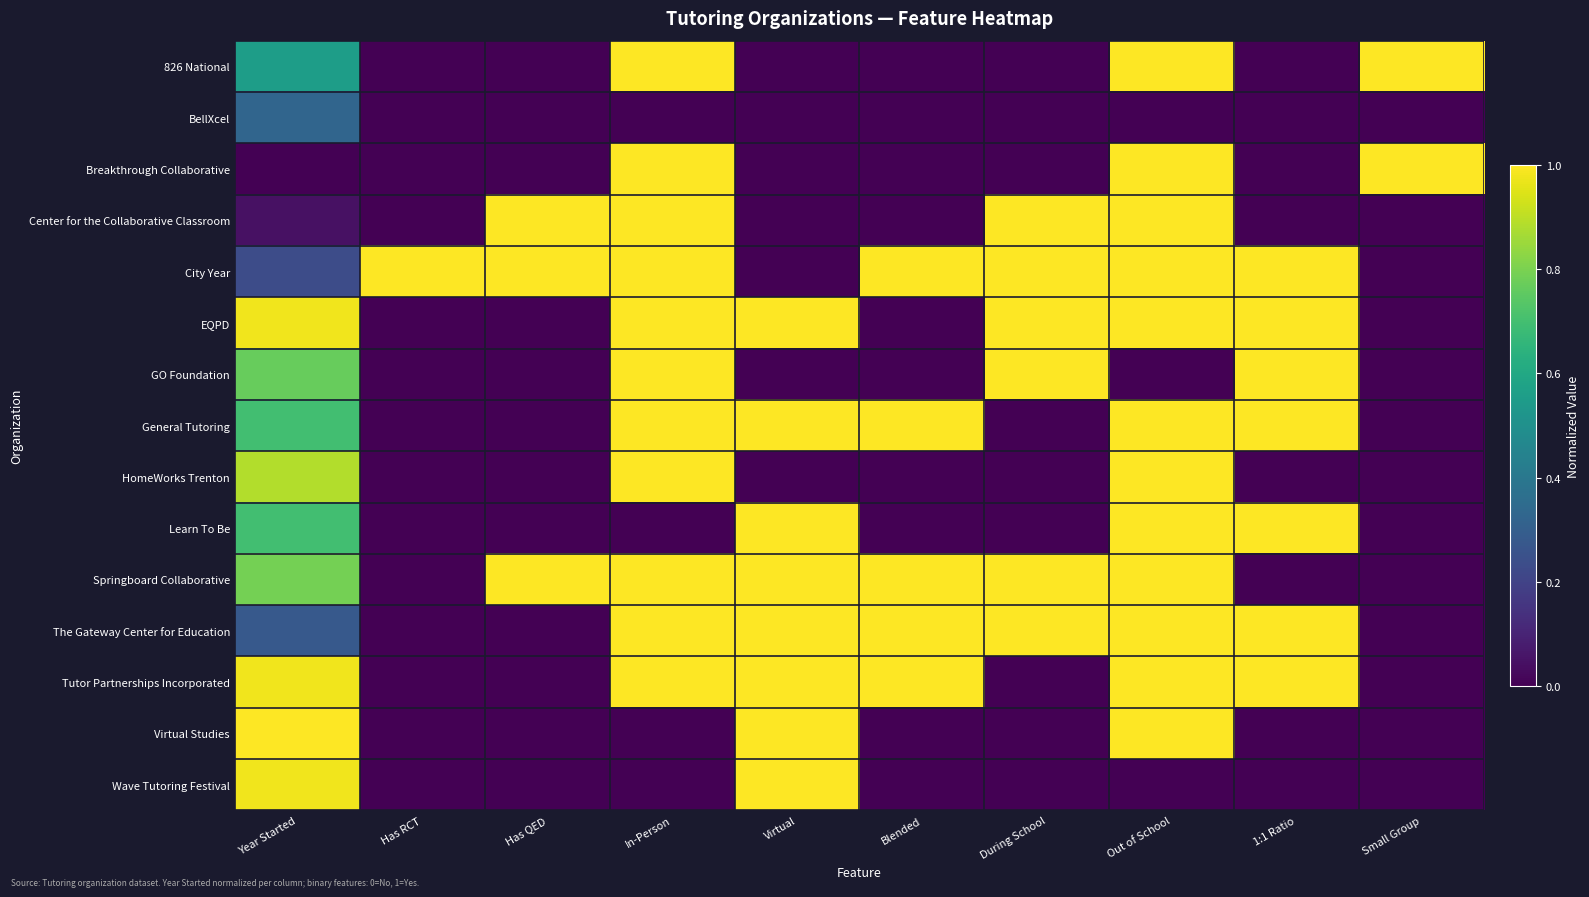

At During School, list the series in order from largest to smallest.

Center for the Collaborative Classroom, City Year, EQPD, GO Foundation, Springboard Collaborative, The Gateway Center for Education, 826 National, BellXcel, Breakthrough Collaborative, General Tutoring, HomeWorks Trenton, Learn To Be, Tutor Partnerships Incorporated, Virtual Studies, Wave Tutoring Festival